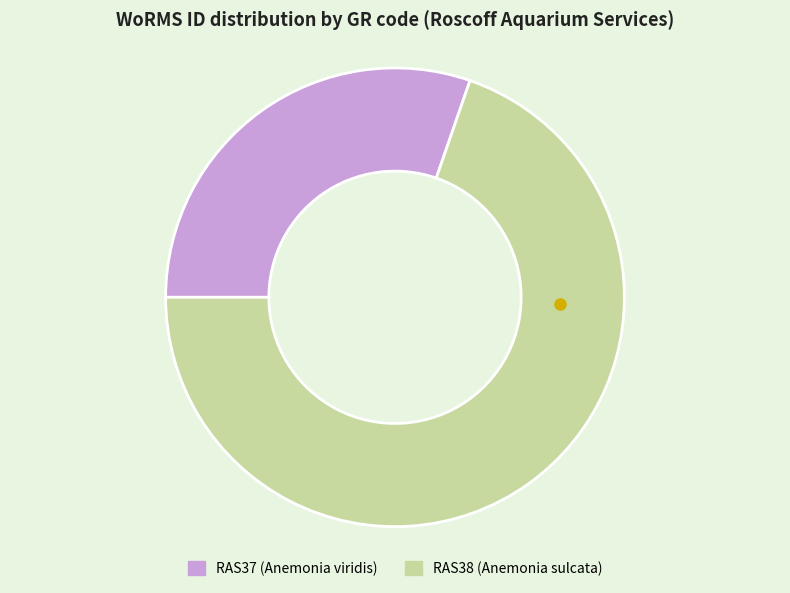

Is there any slice that represents more than half of the pie?

Yes